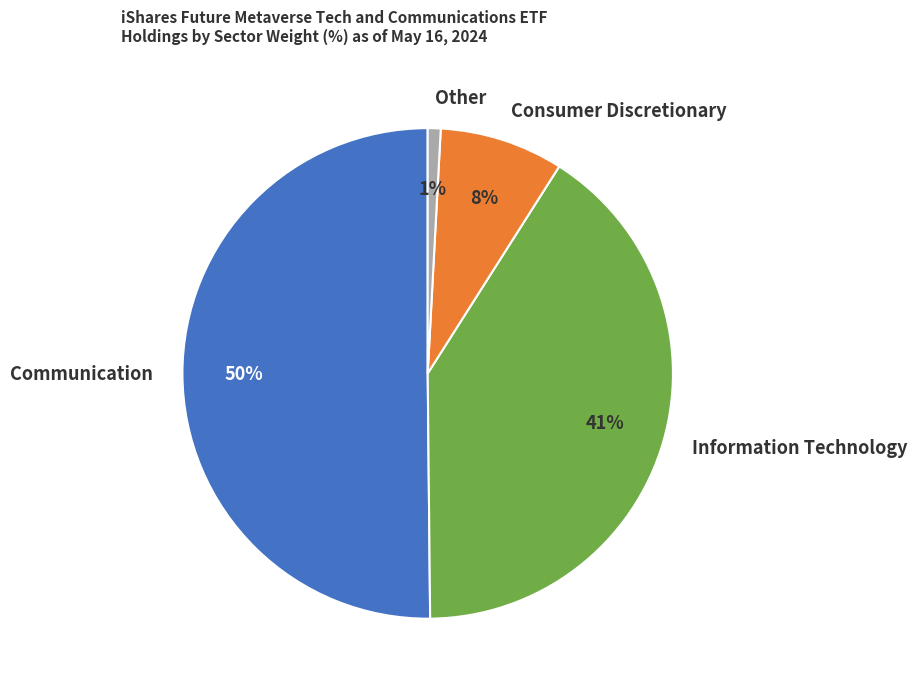

To the nearest percent, what is the average slice percentage?

25%